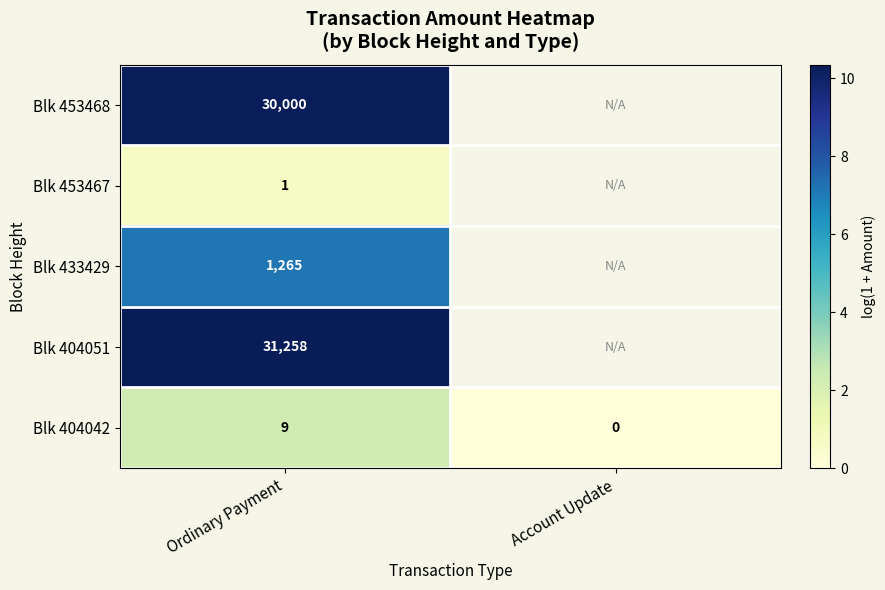

Count the number of data series in this chart.

5